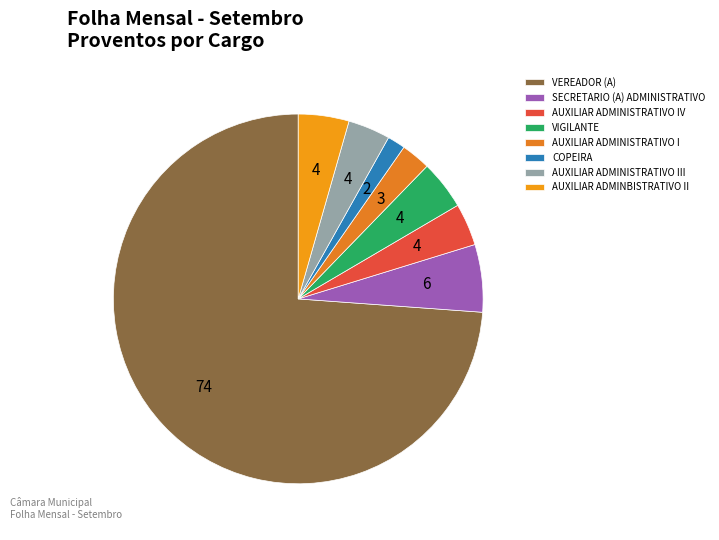

Rank the categories by value from highest to lowest.

VEREADOR (A), SECRETARIO (A) ADMINISTRATIVO, AUXILIAR ADMINBISTRATIVO II, VIGILANTE, AUXILIAR ADMINISTRATIVO IV, AUXILIAR ADMINISTRATIVO III, AUXILIAR ADMINISTRATIVO I, COPEIRA